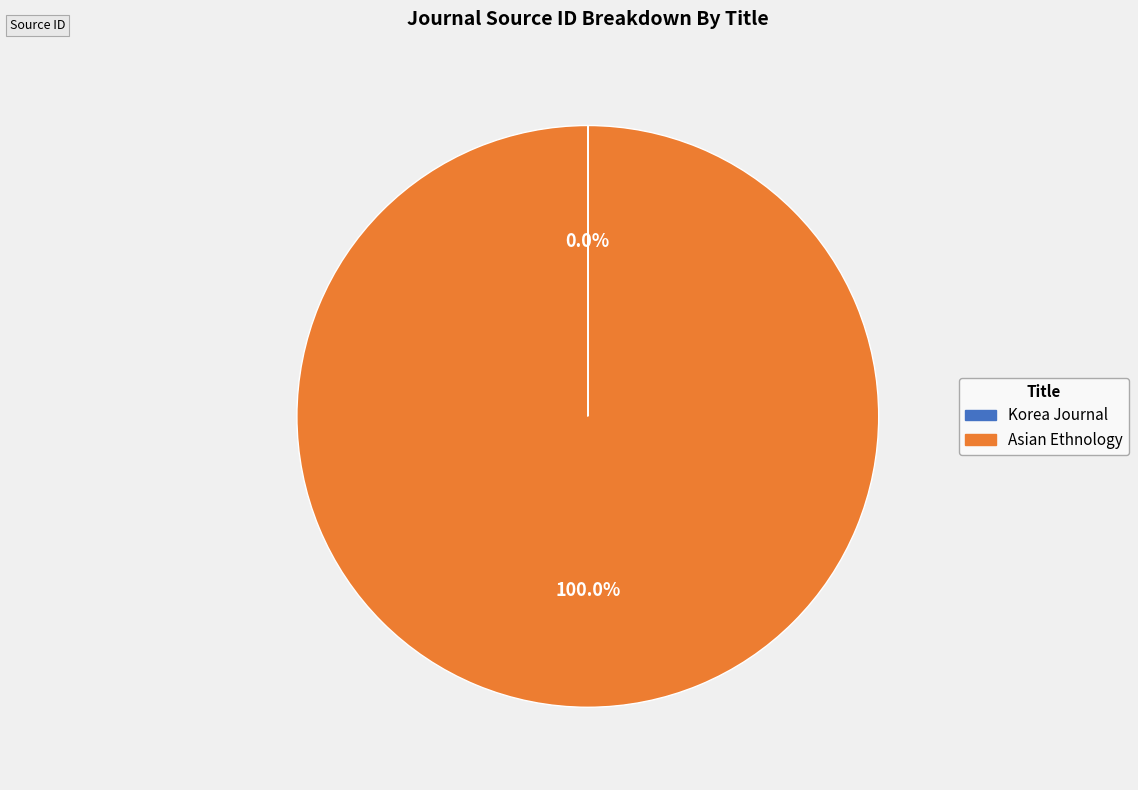

To the nearest percent, what is the difference between the largest and smallest slice percentages?

100%